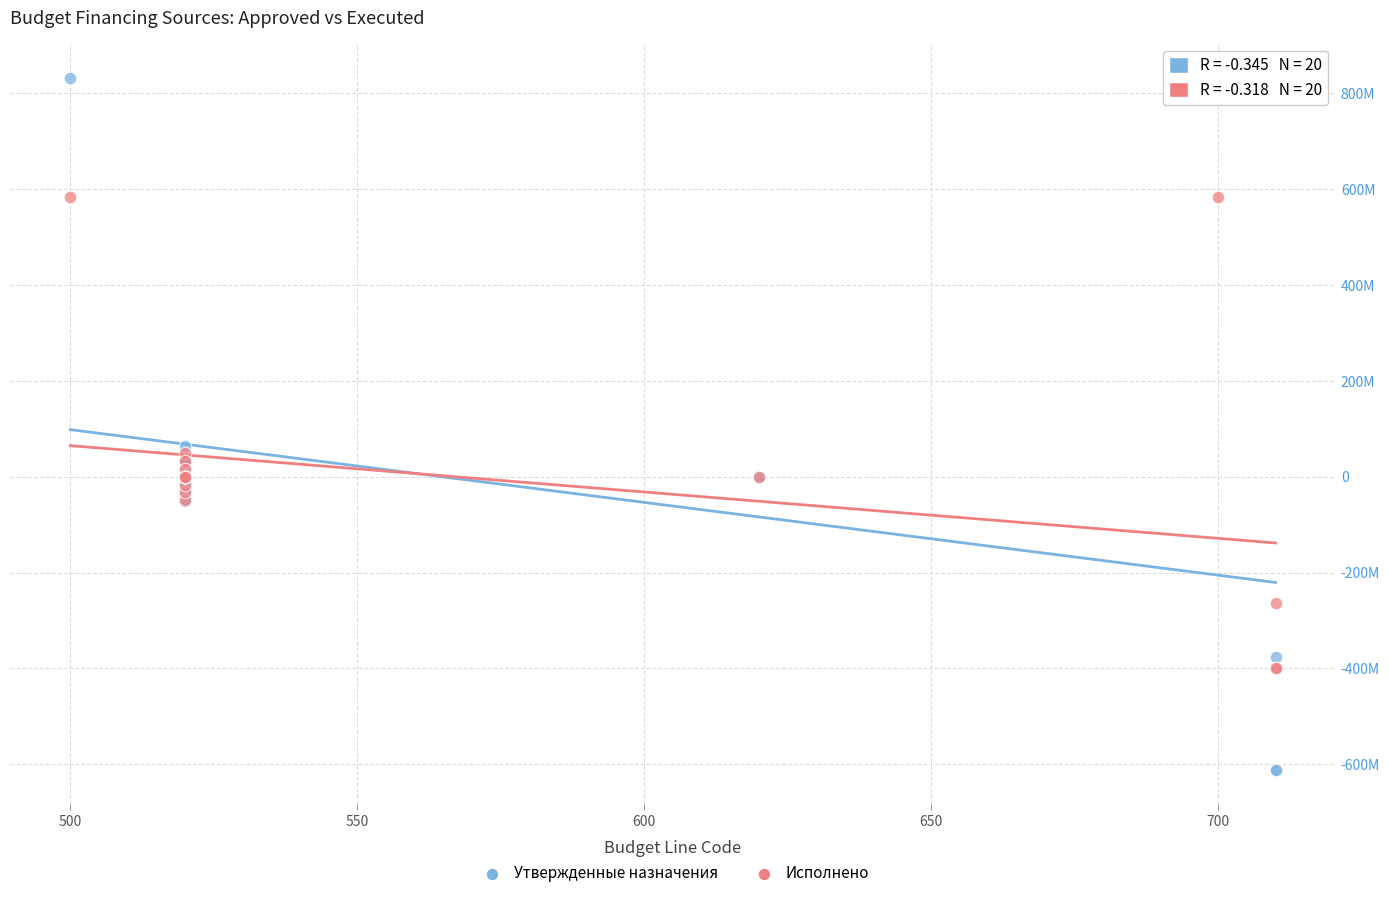

What are all the series names shown in the legend?

Утвержденные назначения, Исполнено